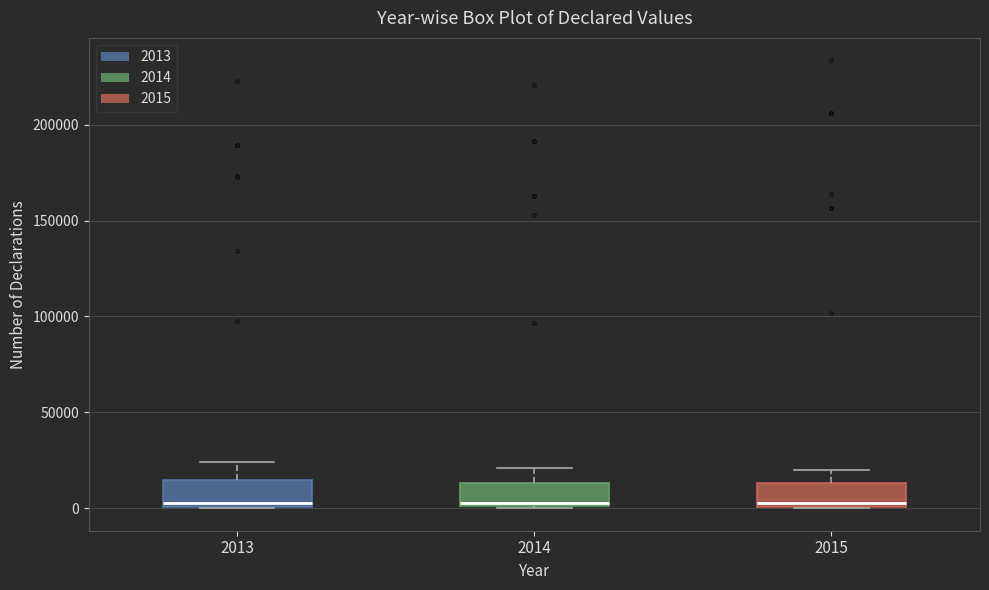

Where does the median line of the box at x = 2015 sit on the y-axis? The values are not printed on the chart, so give them approximately, as read against the axis.

5000